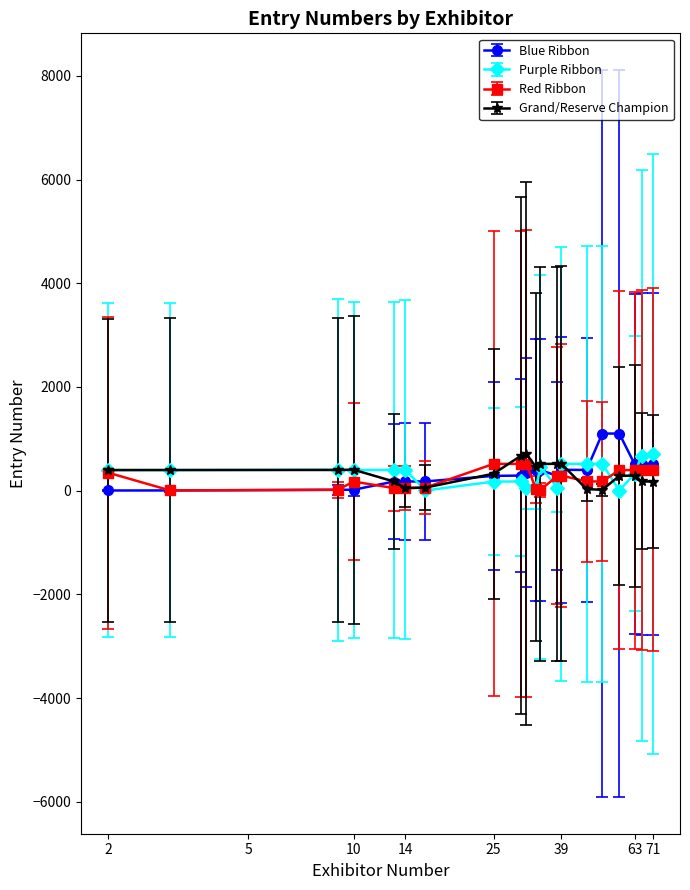

What is the difference between the second highest and second lowest values in the Purple Ribbon series?

675